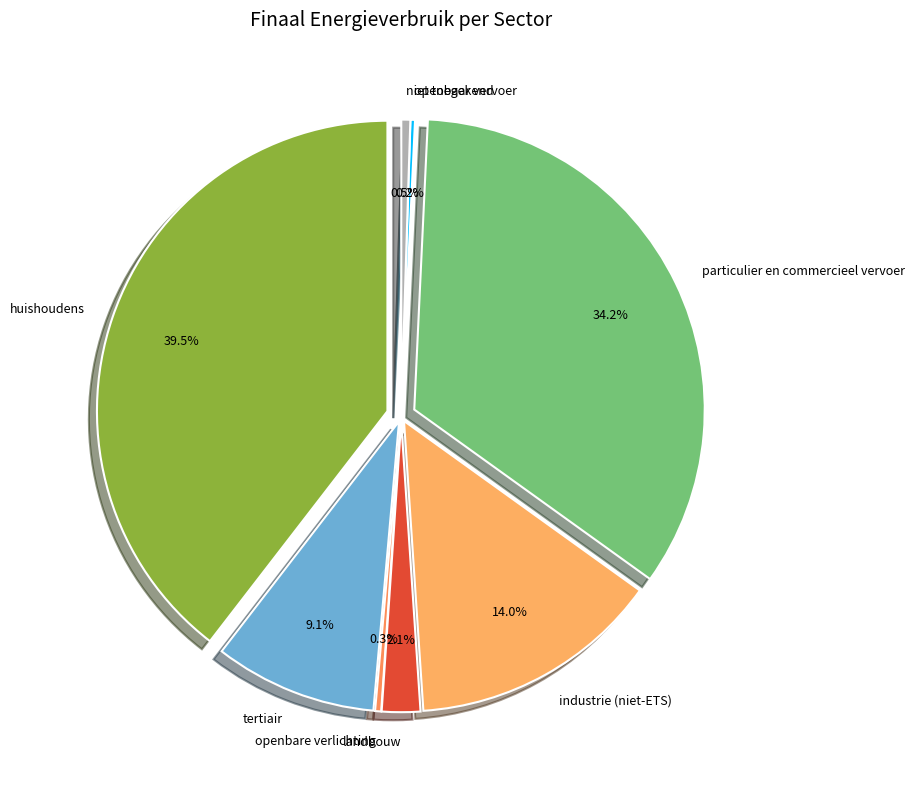

To the nearest percent, what percentage of the pie is industrie (niet-ETS)?

14%